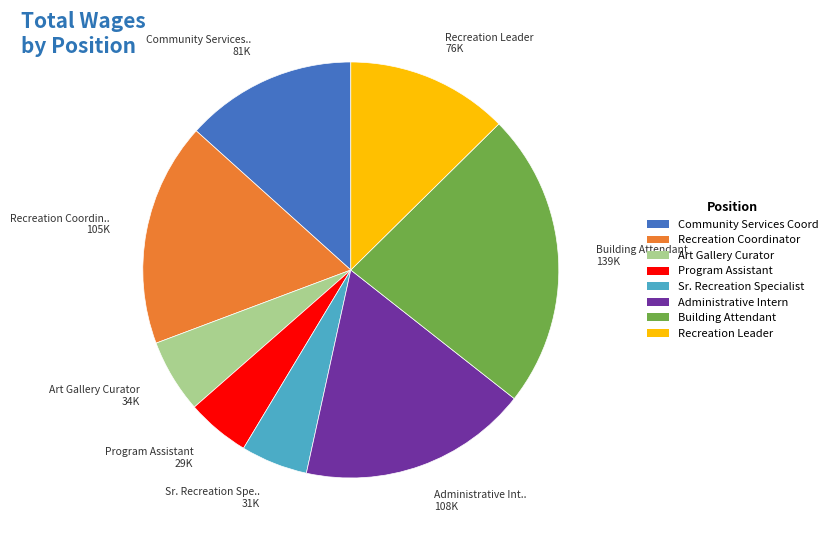

The Art Gallery Curator slice represents 1% of the pie. True or false?

False